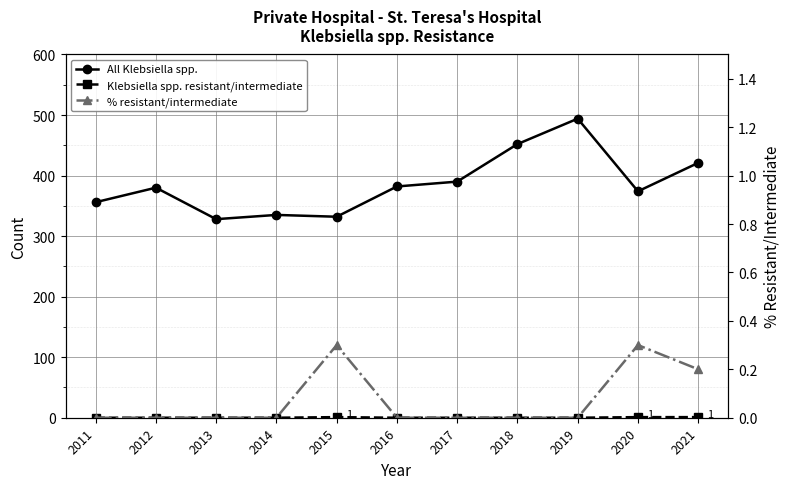

How many series are shown in this chart?

3